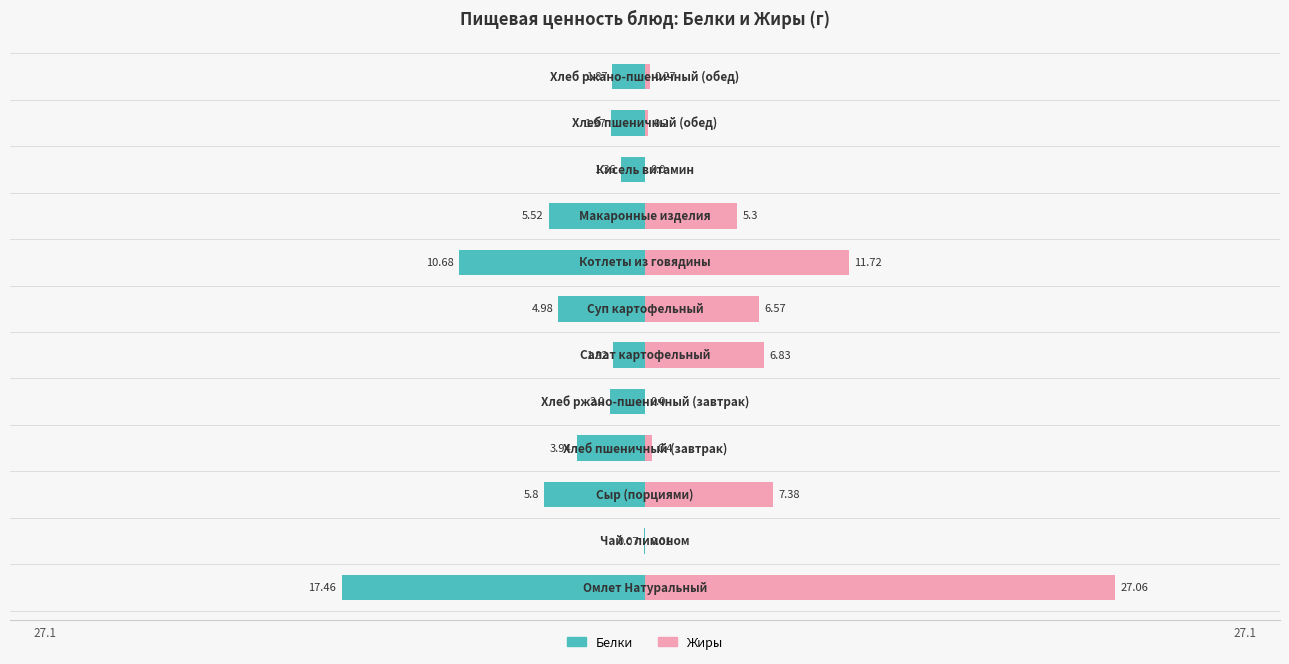

Is it true that Жиры equals 0.6 at −10?

False